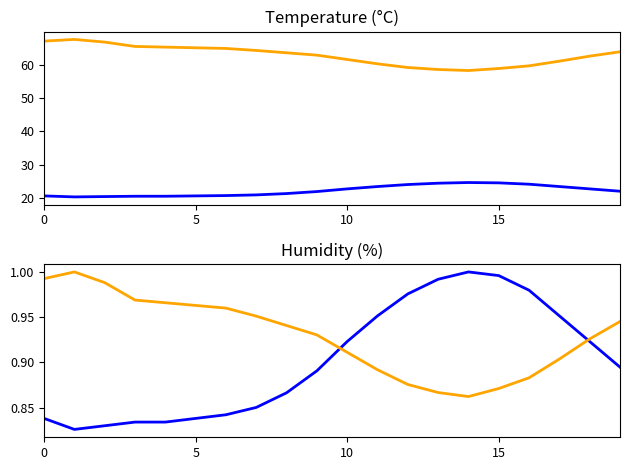

Between 10 and 16, which series saw the biggest shift?

humidity